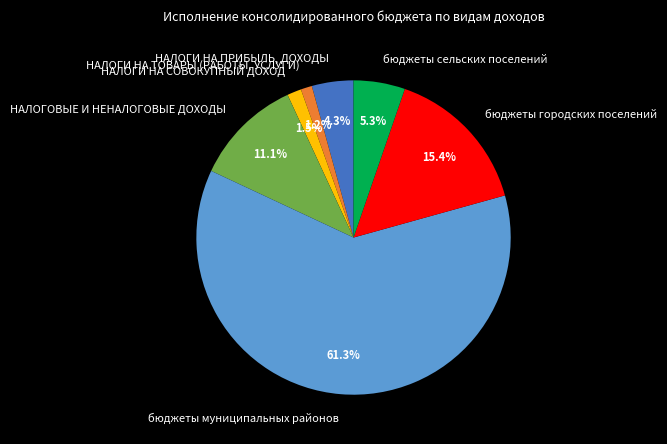

To the nearest percent, what is the combined percentage of НАЛОГИ НА ПРИБЫЛЬ, ДОХОДЫ and НАЛОГИ НА ТОВАРЫ (РАБОТЫ, УСЛУГИ)?

5%